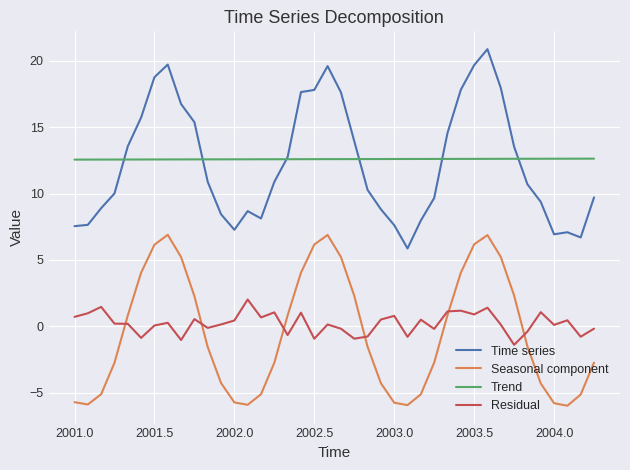

How many times do Seasonal component and Residual cross each other?

6